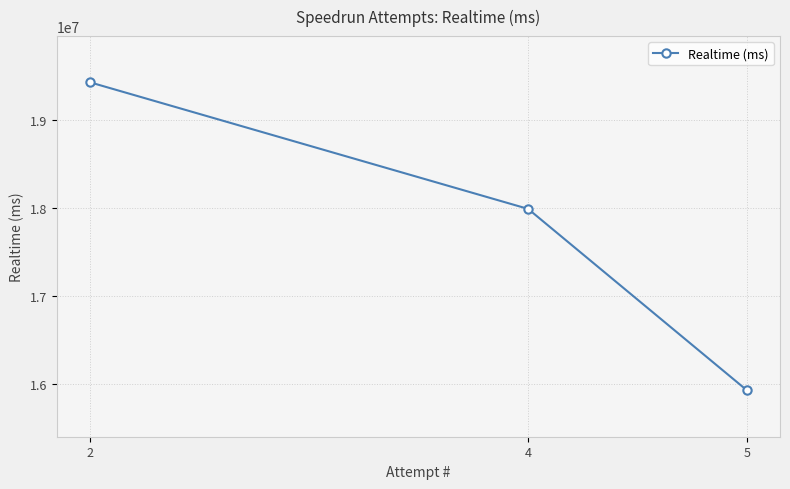

Reading left to right, transcribe all the data shown in this chart.

2=19431593	4=17989639	5=15920883